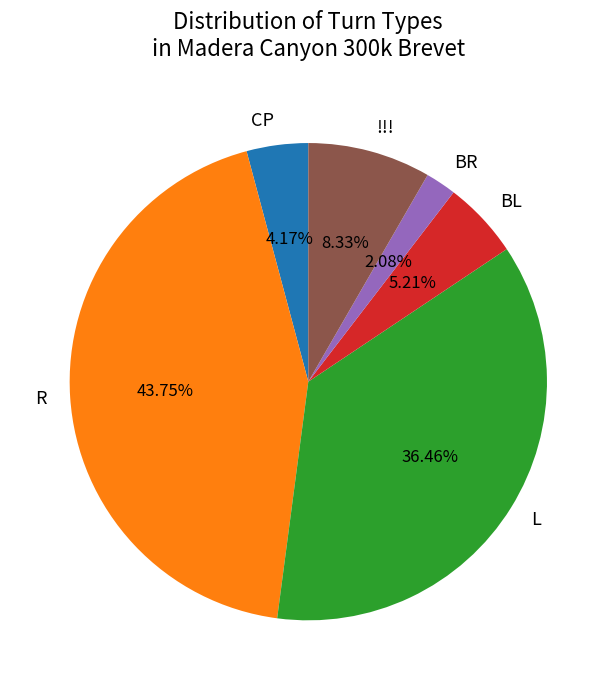

Which slice is the smallest?

BR